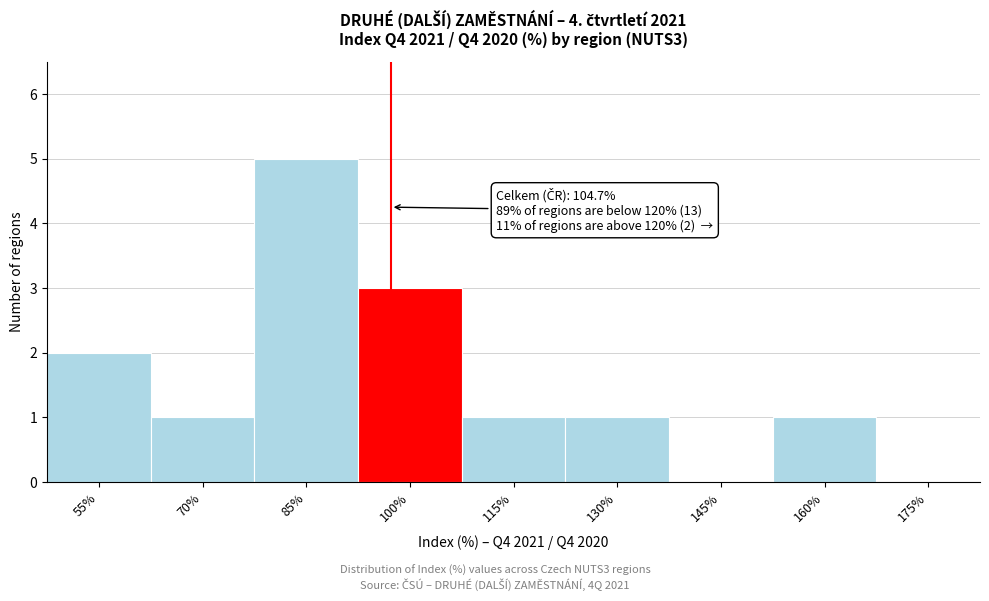

Reading left to right, extract all data points from this chart.

55%=2	70%=1	85%=5	100%=3	115%=1	130%=1	145%=0	160%=1	175%=0